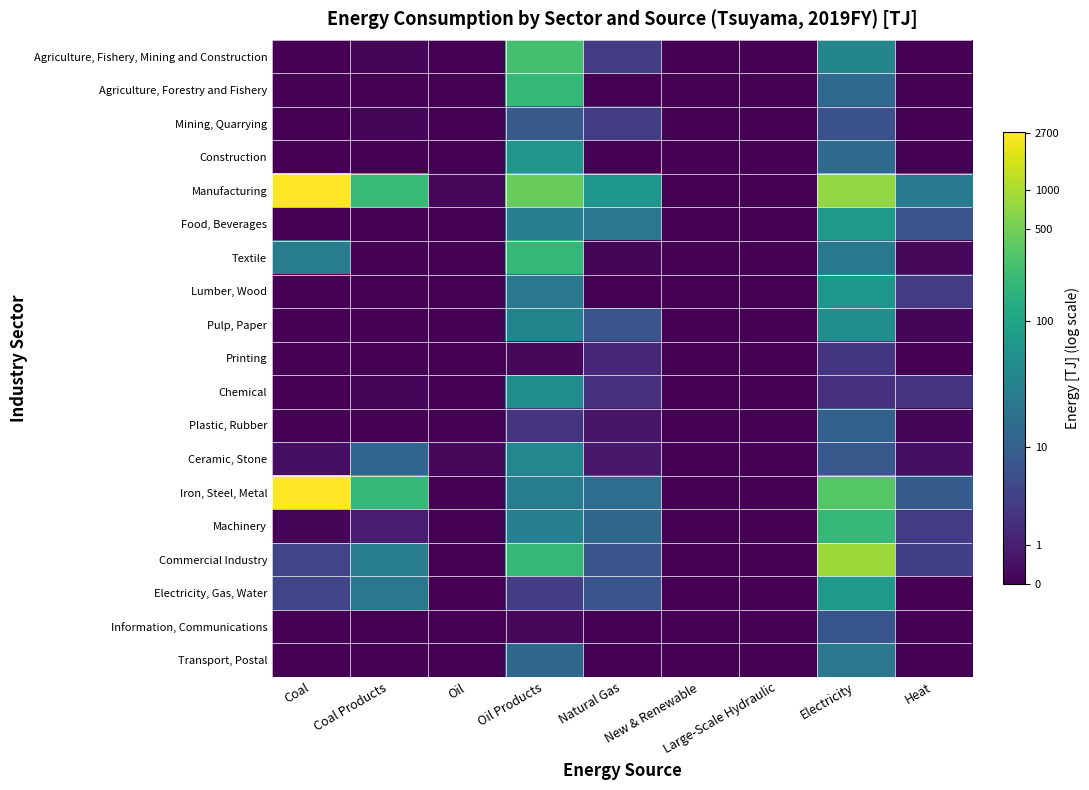

Reading left to right, list all the values displayed in this chart.

Agriculture, Fishery, Mining and Construction: Coal=0.0	Coal Products=0.1	Oil=0.0	Oil Products=5.6	Natural Gas=1.4	New & Renewable=0.0	Large-Scale Hydraulic=0.0	Electricity=3.6	Heat=0.0
Agriculture, Forestry and Fishery: Coal=0.0	Coal Products=0.0	Oil=0.0	Oil Products=5.3	Natural Gas=0.0	New & Renewable=0.0	Large-Scale Hydraulic=0.0	Electricity=2.7	Heat=0.0
Mining, Quarrying: Coal=0.0	Coal Products=0.1	Oil=0.0	Oil Products=2.2	Natural Gas=1.4	New & Renewable=0.0	Large-Scale Hydraulic=0.0	Electricity=2.0	Heat=0.0
Construction: Coal=0.0	Coal Products=0.0	Oil=0.0	Oil Products=4.1	Natural Gas=0.0	New & Renewable=0.0	Large-Scale Hydraulic=0.0	Electricity=2.8	Heat=0.0
Manufacturing: Coal=7.9	Coal Products=5.3	Oil=0.2	Oil Products=6.1	Natural Gas=4.2	New & Renewable=0.0	Large-Scale Hydraulic=0.0	Electricity=6.6	Heat=3.2
Food, Beverages: Coal=0.0	Coal Products=0.0	Oil=0.0	Oil Products=3.4	Natural Gas=3.2	New & Renewable=0.0	Large-Scale Hydraulic=0.0	Electricity=4.3	Heat=2.0
Textile: Coal=3.3	Coal Products=0.0	Oil=0.0	Oil Products=5.3	Natural Gas=0.1	New & Renewable=0.0	Large-Scale Hydraulic=0.0	Electricity=3.2	Heat=0.2
Lumber, Wood: Coal=0.0	Coal Products=0.0	Oil=0.0	Oil Products=3.2	Natural Gas=0.0	New & Renewable=0.0	Large-Scale Hydraulic=0.0	Electricity=4.2	Heat=1.4
Pulp, Paper: Coal=0.0	Coal Products=0.0	Oil=0.0	Oil Products=3.6	Natural Gas=2.1	New & Renewable=0.0	Large-Scale Hydraulic=0.0	Electricity=3.9	Heat=0.1
Printing: Coal=0.0	Coal Products=0.0	Oil=0.0	Oil Products=0.2	Natural Gas=0.9	New & Renewable=0.0	Large-Scale Hydraulic=0.0	Electricity=1.3	Heat=0.0
Chemical: Coal=0.0	Coal Products=0.1	Oil=0.0	Oil Products=3.9	Natural Gas=1.1	New & Renewable=0.0	Large-Scale Hydraulic=0.0	Electricity=1.1	Heat=1.2
Plastic, Rubber: Coal=0.0	Coal Products=0.0	Oil=0.0	Oil Products=1.2	Natural Gas=0.5	New & Renewable=0.0	Large-Scale Hydraulic=0.0	Electricity=2.5	Heat=0.1
Ceramic, Stone: Coal=0.3	Coal Products=2.6	Oil=0.2	Oil Products=3.7	Natural Gas=0.5	New & Renewable=0.0	Large-Scale Hydraulic=0.0	Electricity=2.2	Heat=0.3
Iron, Steel, Metal: Coal=7.9	Coal Products=5.3	Oil=0.0	Oil Products=3.4	Natural Gas=2.9	New & Renewable=0.0	Large-Scale Hydraulic=0.0	Electricity=5.8	Heat=2.3
Machinery: Coal=0.1	Coal Products=0.6	Oil=0.0	Oil Products=3.4	Natural Gas=2.6	New & Renewable=0.0	Large-Scale Hydraulic=0.0	Electricity=5.3	Heat=1.4
Commercial Industry: Coal=1.7	Coal Products=3.3	Oil=0.0	Oil Products=5.3	Natural Gas=2.1	New & Renewable=0.0	Large-Scale Hydraulic=0.0	Electricity=6.7	Heat=1.5
Electricity, Gas, Water: Coal=1.7	Coal Products=3.2	Oil=0.0	Oil Products=1.4	Natural Gas=2.1	New & Renewable=0.0	Large-Scale Hydraulic=0.0	Electricity=4.3	Heat=0.0
Information, Communications: Coal=0.0	Coal Products=0.0	Oil=0.0	Oil Products=0.2	Natural Gas=0.0	New & Renewable=0.0	Large-Scale Hydraulic=0.0	Electricity=2.1	Heat=0.0
Transport, Postal: Coal=0.0	Coal Products=0.0	Oil=0.0	Oil Products=2.6	Natural Gas=0.0	New & Renewable=0.0	Large-Scale Hydraulic=0.0	Electricity=3.1	Heat=0.0